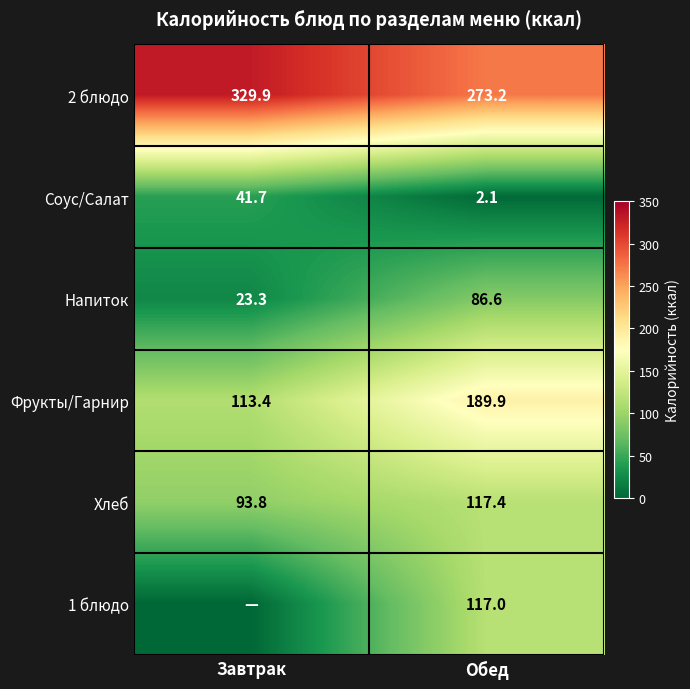

The Хлеб series shows 117.4 at Обед. True or false?

True